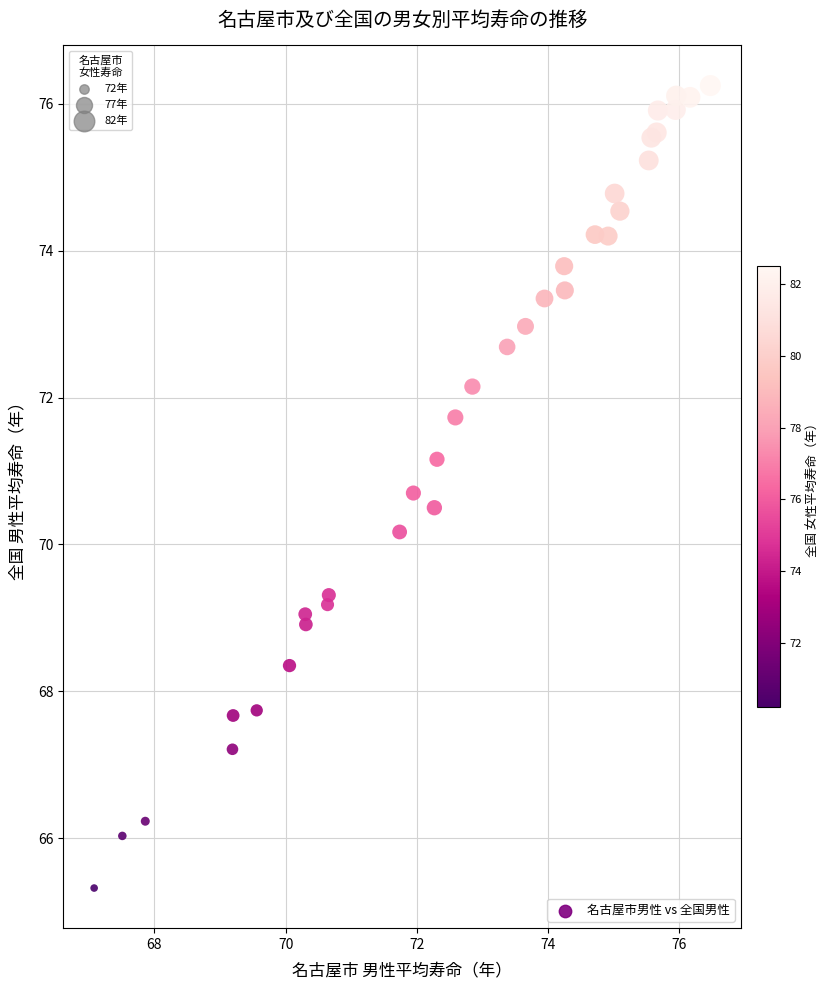

What Y value in the scatter plot is closest to 70?

70.2